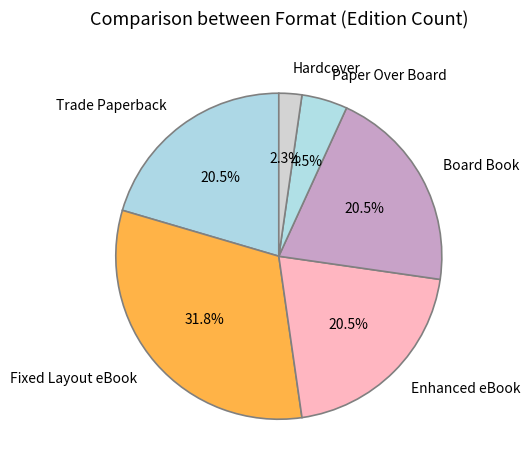

Is there any slice that represents more than half of the pie?

No